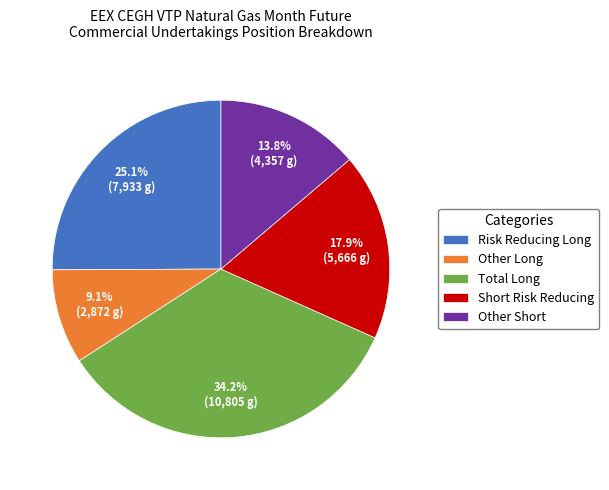

To the nearest percent, what is the difference between the Risk Reducing Long and Total Long slice percentages?

9%